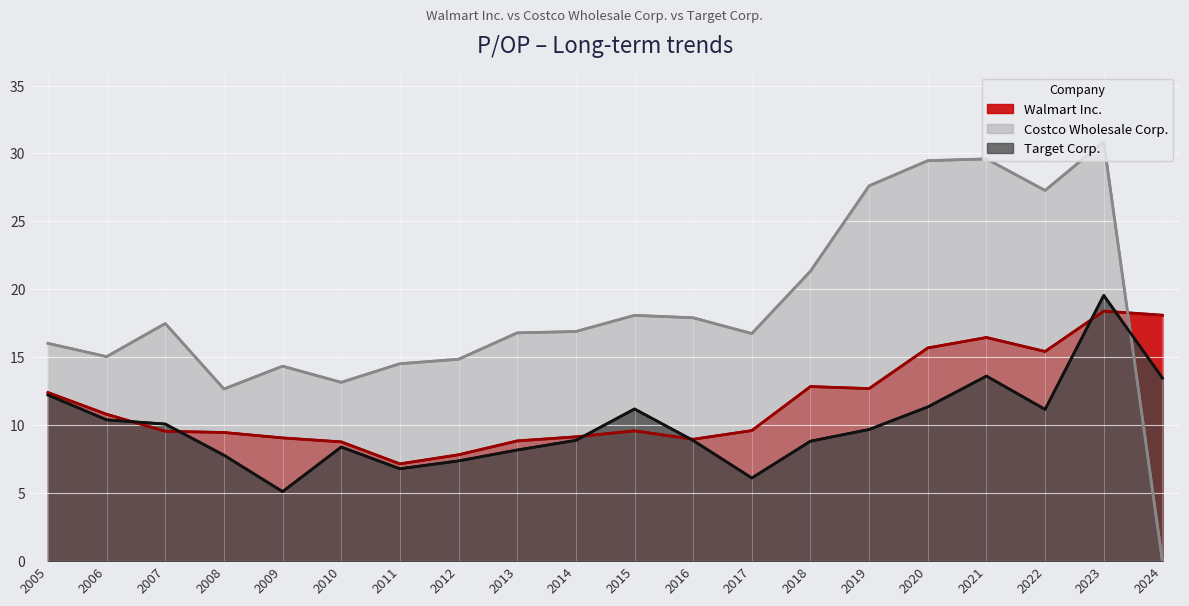

Between which two adjacent categories do Walmart Inc. (line) and Target Corp. (line) first intersect?

2006 and 2007